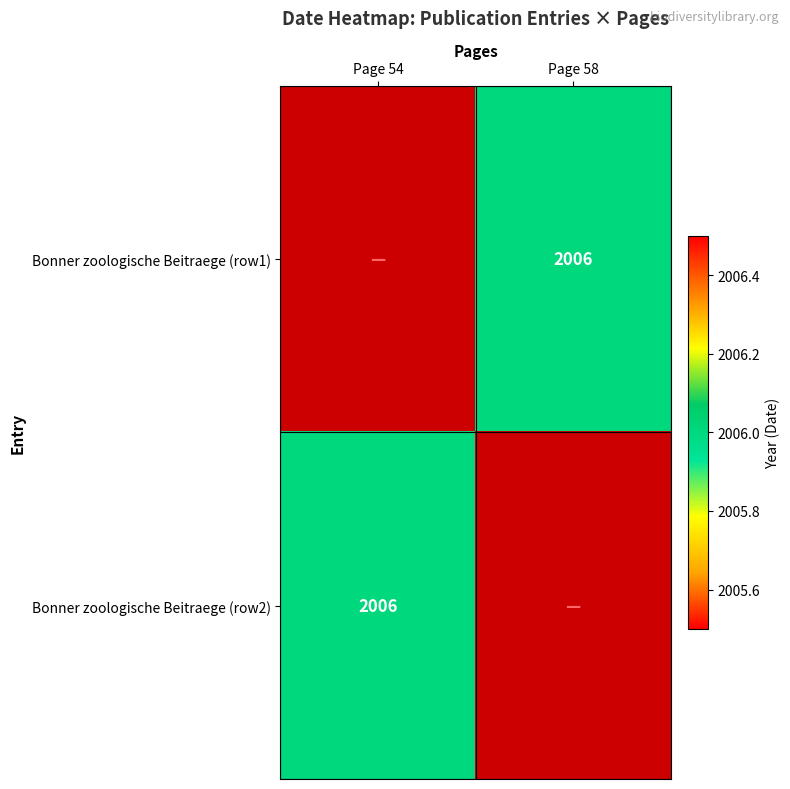

True or false: Bonner zoologische Beitraege (row2) has a value of 2006 at Page 54.

True